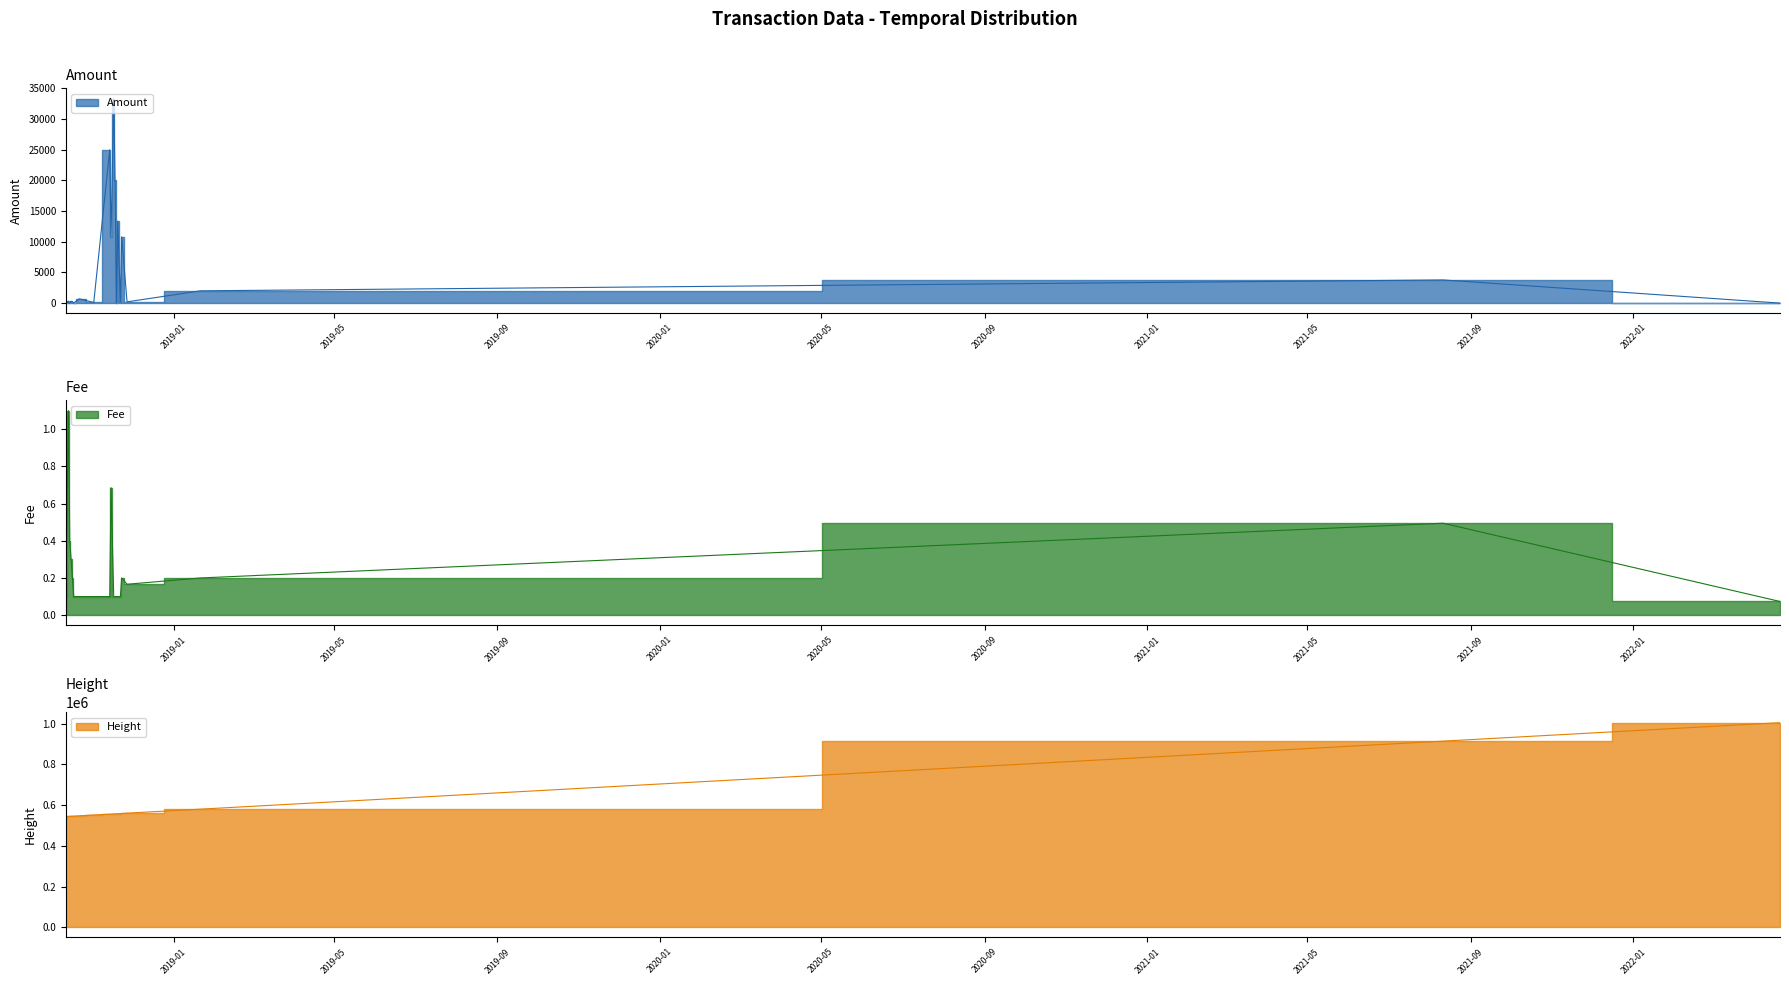

Is the value of Fee at 2018-11-02 greater than the value of Amount at 2018-10-12?

Yes